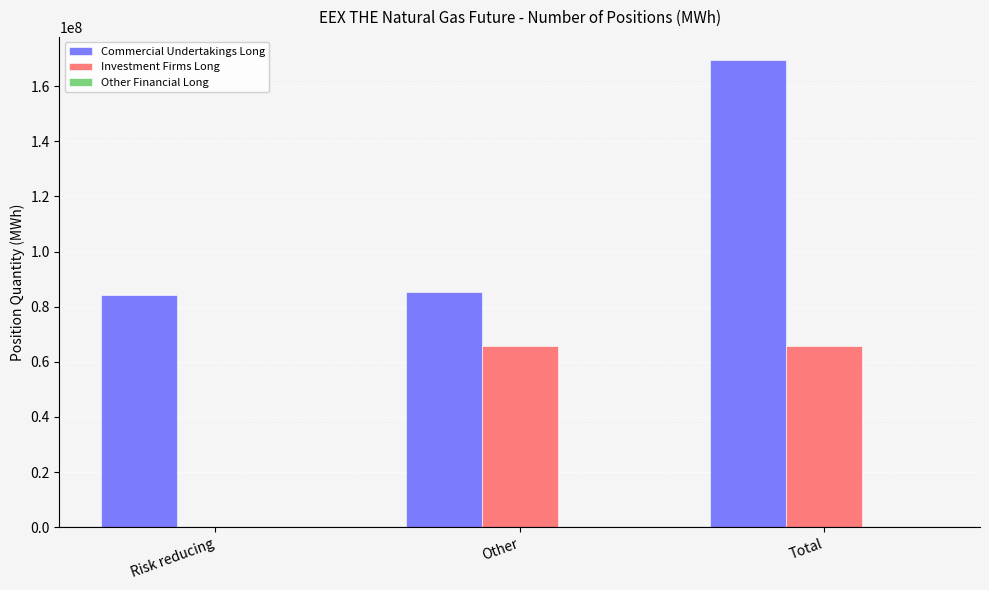

How many groups of bars are there?

3